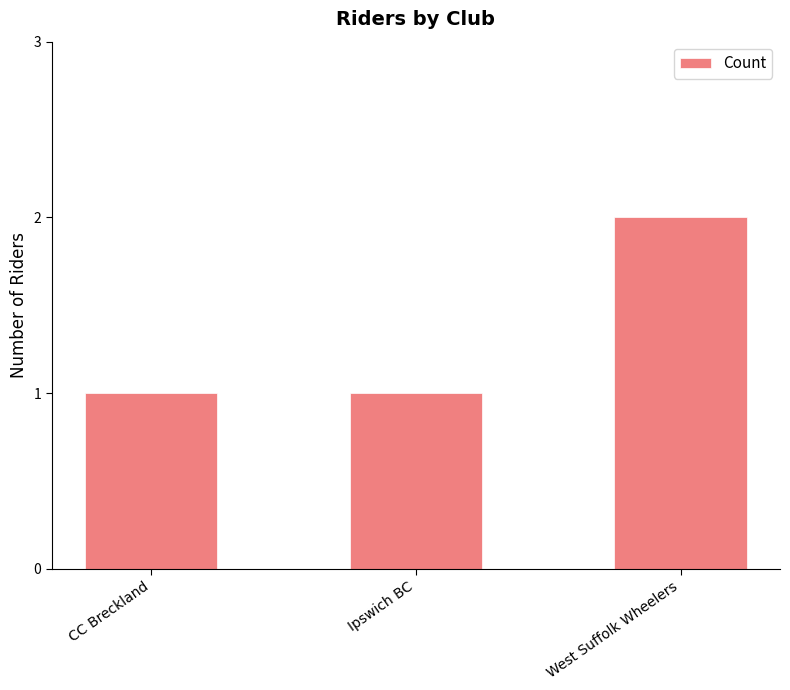

Read the value at CC Breckland.

1